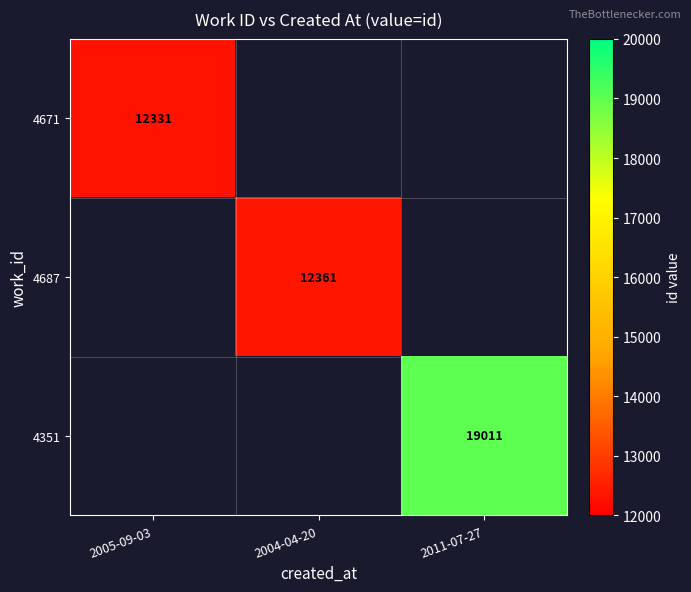

Is it true that 4687 equals 7302 at 2004-04-20?

False